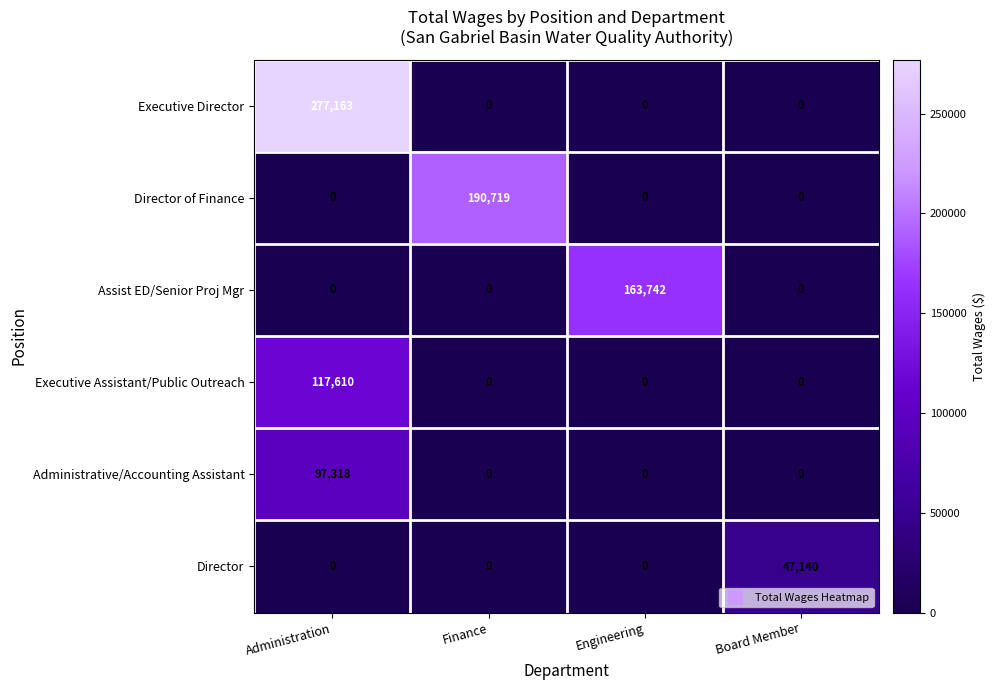

At which category is the sum across all series the highest?

Administration